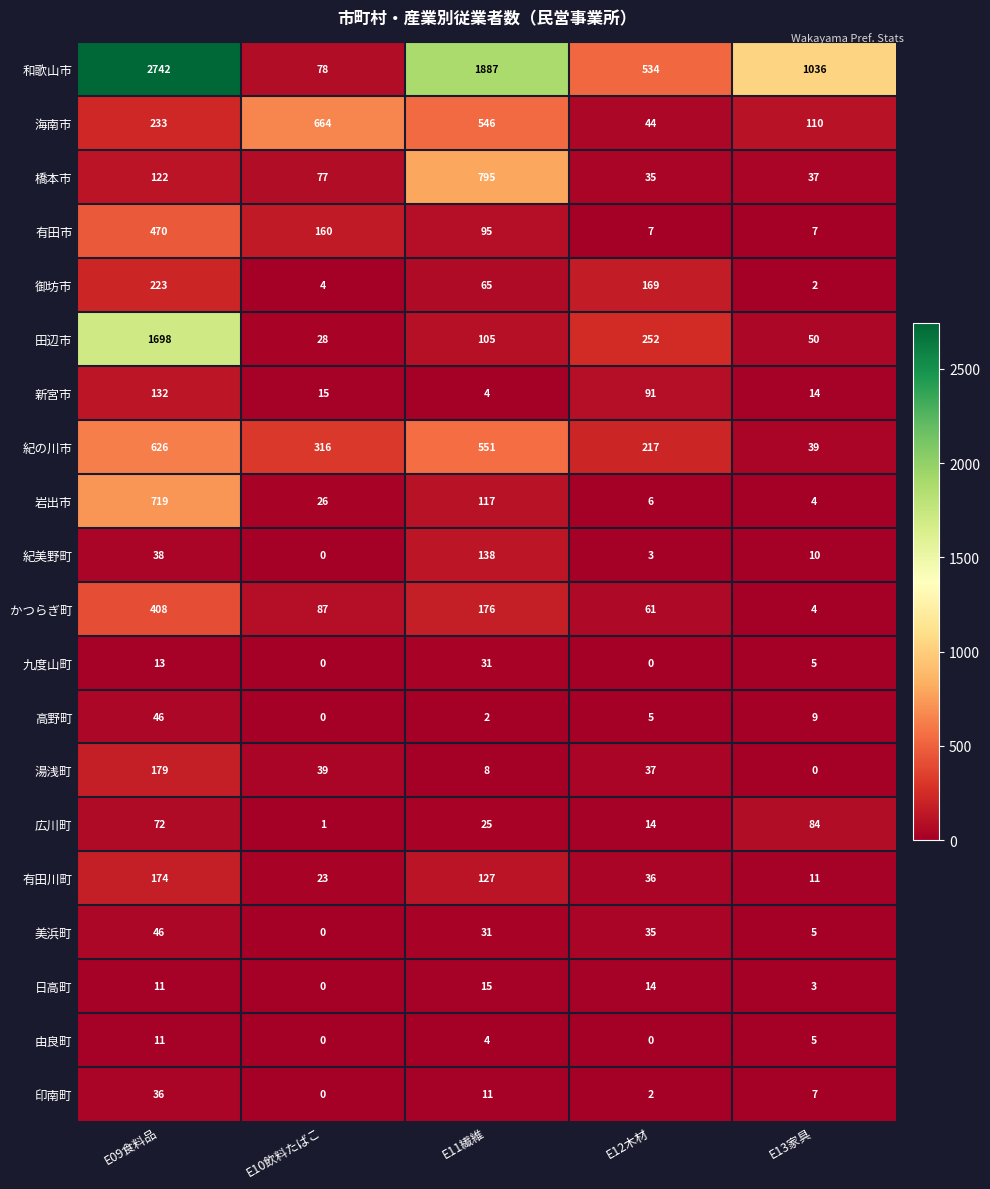

At which label does 有田川町 reach its minimum?

E13家具